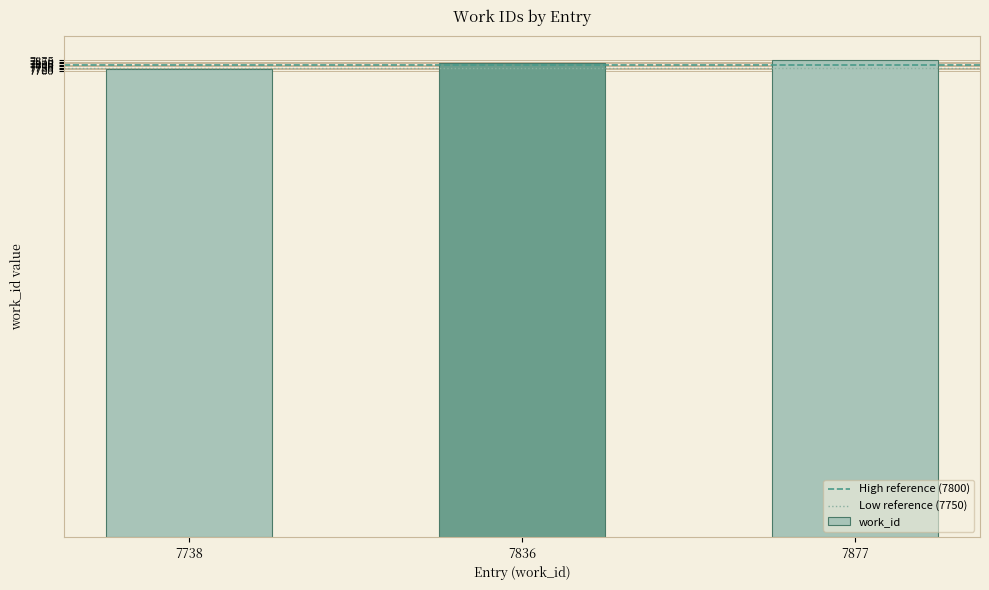

At how many categories does at least one series exceed 7751?

2